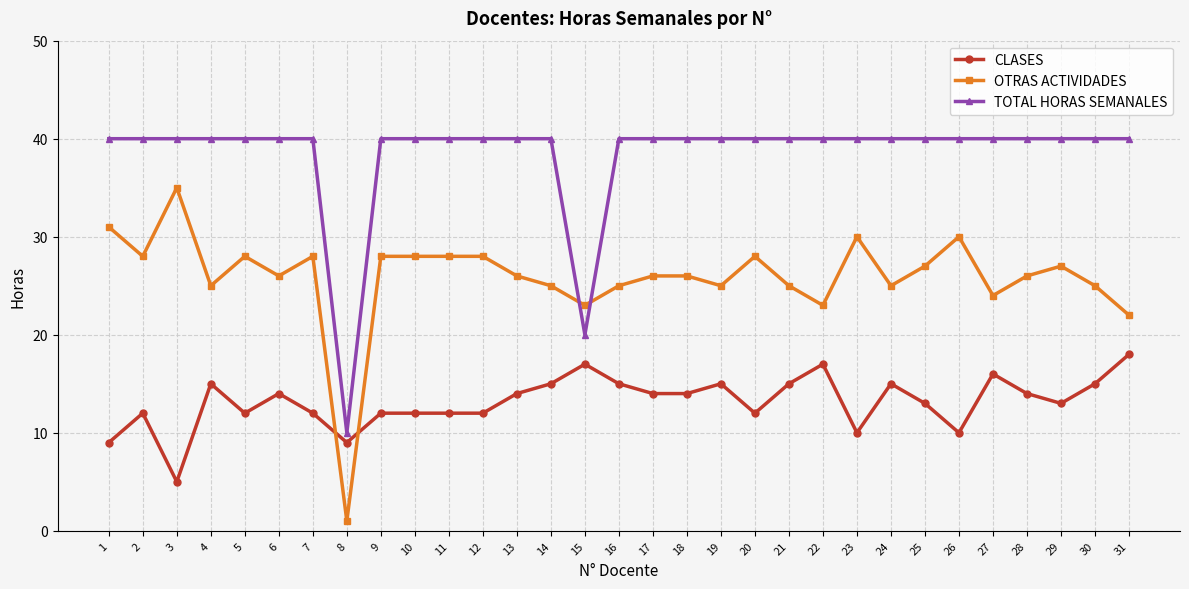

Reading left to right, list all the values displayed in this chart.

CLASES: 1=9	2=12	3=5	4=15	5=12	6=14	7=12	8=9	9=12	10=12	11=12	12=12	13=14	14=15	15=17	16=15	17=14	18=14	19=15	20=12	21=15	22=17	23=10	24=15	25=13	26=10	27=16	28=14	29=13	30=15	31=18
OTRAS ACTIVIDADES: 1=31	2=28	3=35	4=25	5=28	6=26	7=28	8=1	9=28	10=28	11=28	12=28	13=26	14=25	15=23	16=25	17=26	18=26	19=25	20=28	21=25	22=23	23=30	24=25	25=27	26=30	27=24	28=26	29=27	30=25	31=22
TOTAL HORAS SEMANALES: 1=40	2=40	3=40	4=40	5=40	6=40	7=40	8=10	9=40	10=40	11=40	12=40	13=40	14=40	15=20	16=40	17=40	18=40	19=40	20=40	21=40	22=40	23=40	24=40	25=40	26=40	27=40	28=40	29=40	30=40	31=40